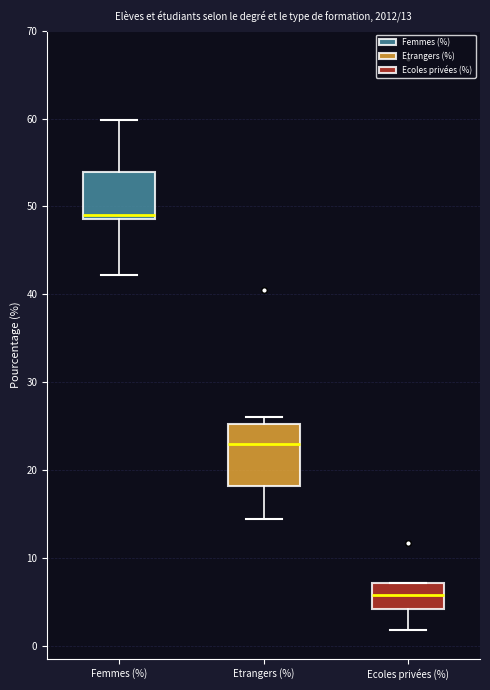

Which box's median line is the highest?

Femmes (%)